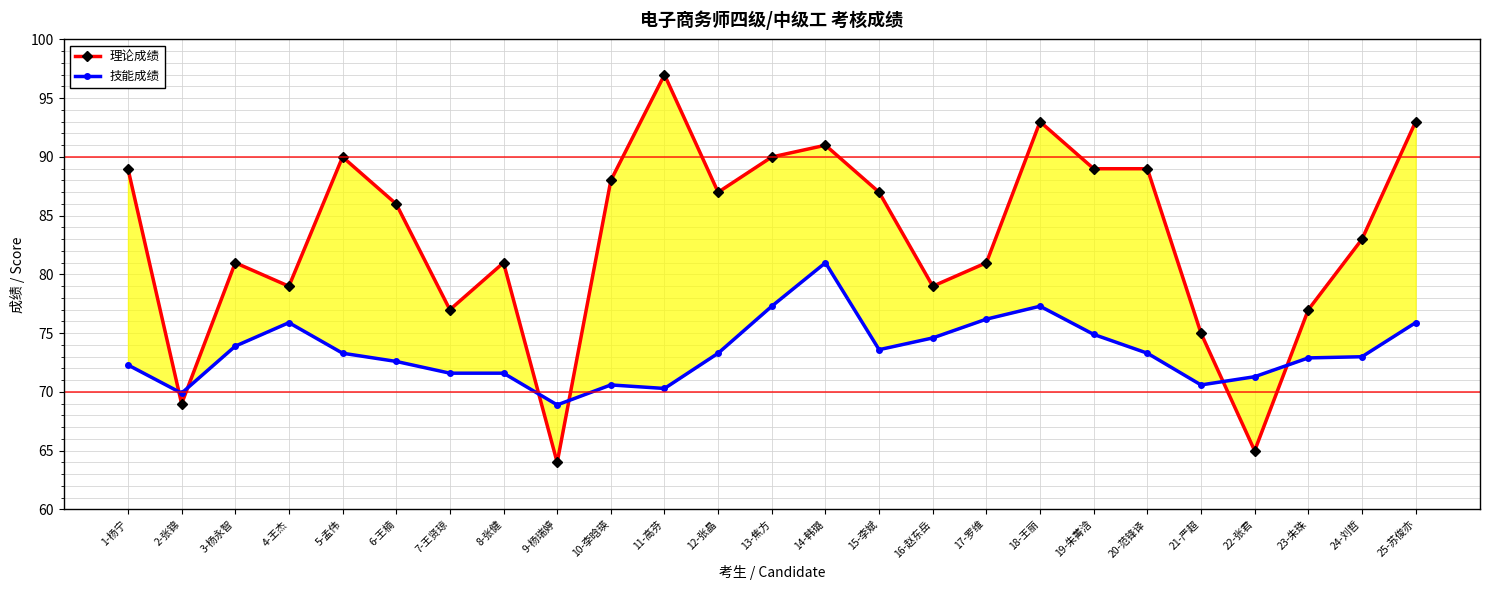

Is it true that 技能成绩 equals 101.4 at 1-杨宁?

False